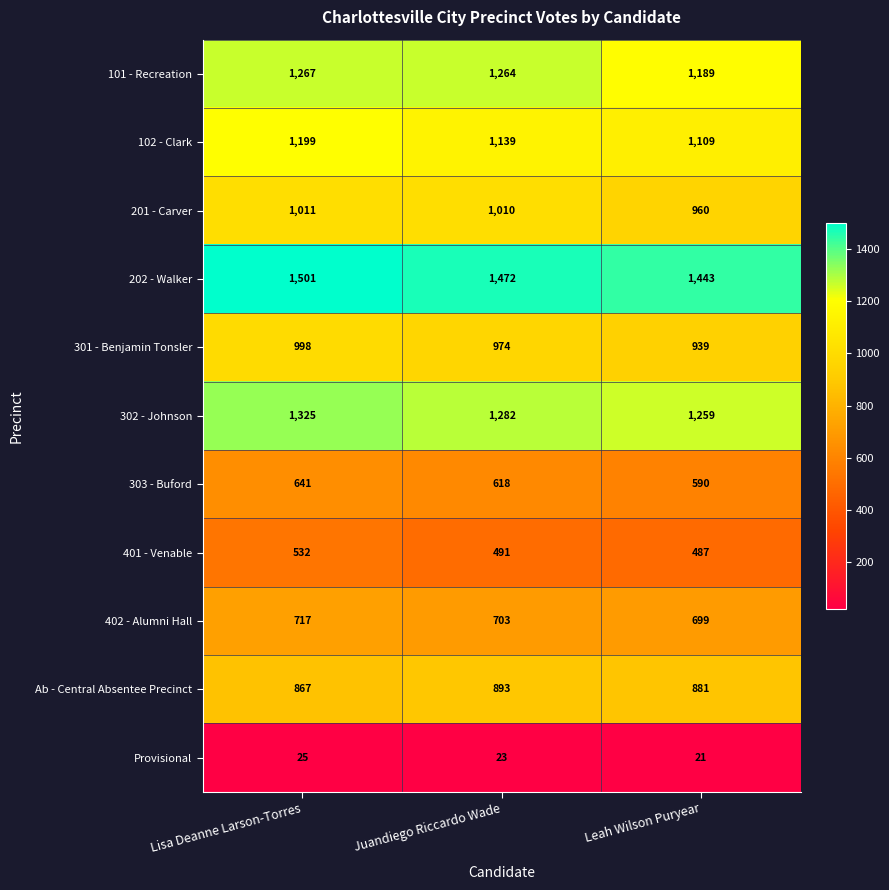

How many categories are shown in the chart?

3